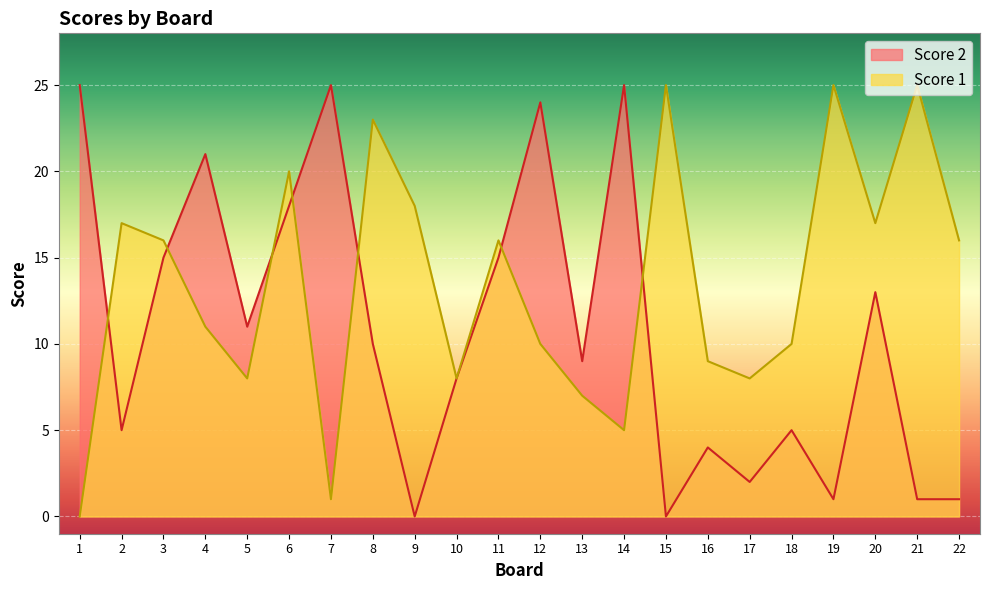

Rank the series by their average value, from lowest to highest.

Score 2, Score 1